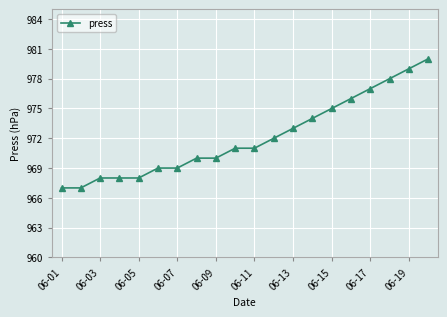

What is the sum of all values?

19442